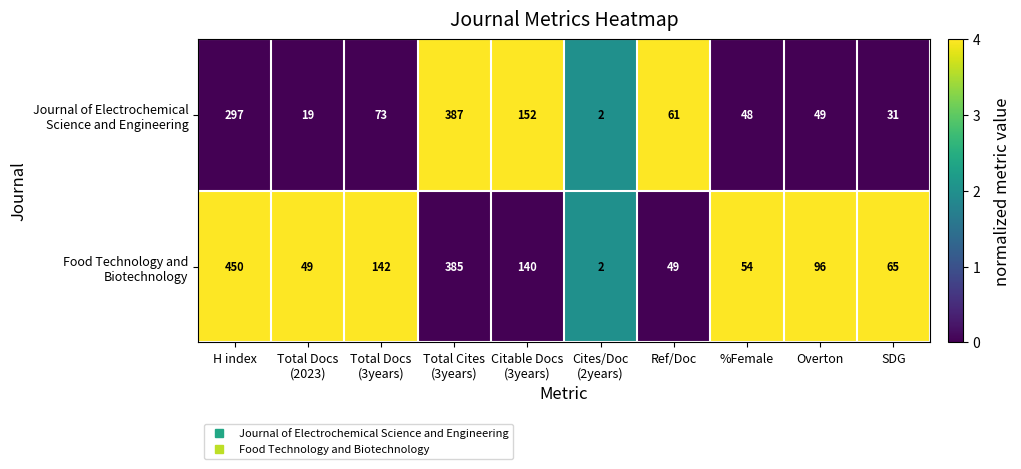

What is the difference between the highest and lowest values at Overton?

47